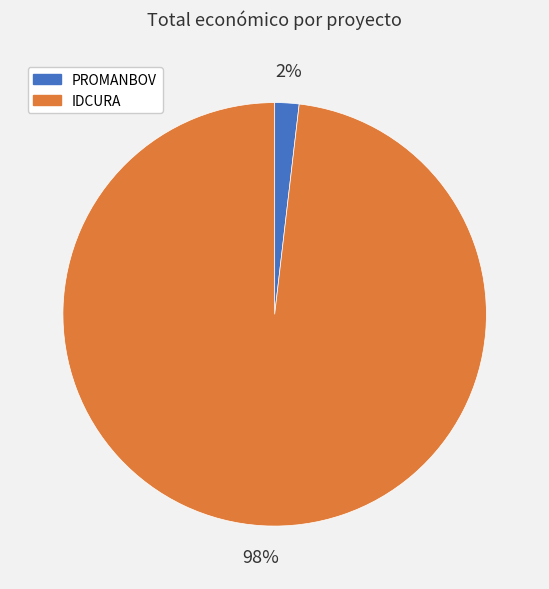

To the nearest percent, what percentage of the pie is IDCURA?

98%